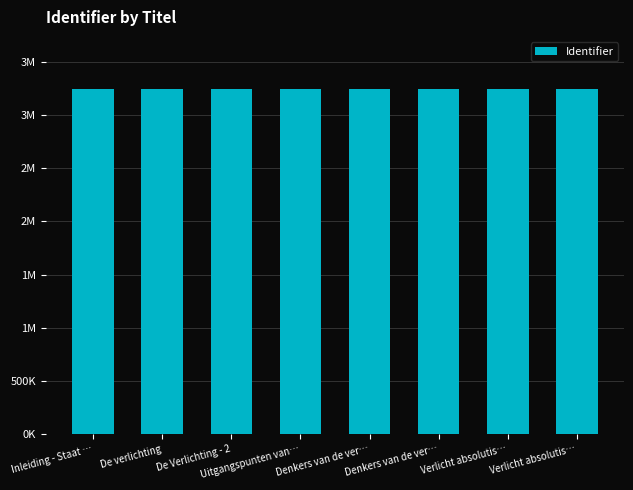

Does the chart contain any negative values?

No